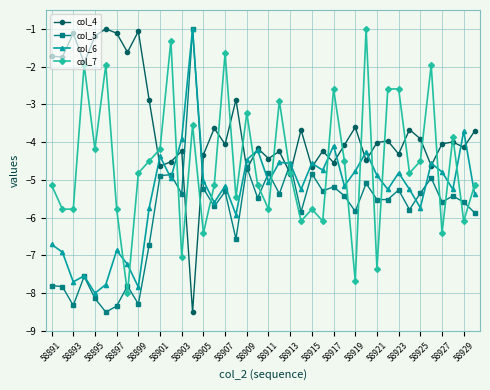

What is the greatest value displayed?

-1.0